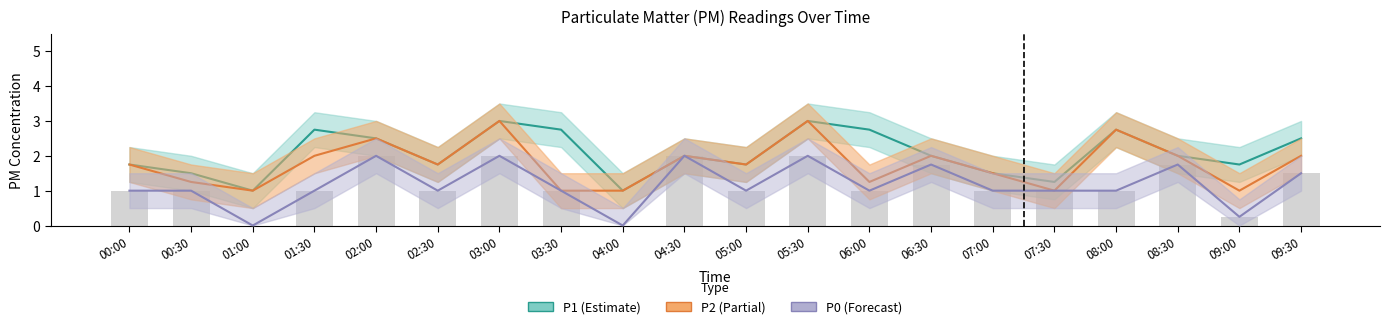

Is the value of P1 at 00:30 greater than the value of P0 at 00:30?

Yes